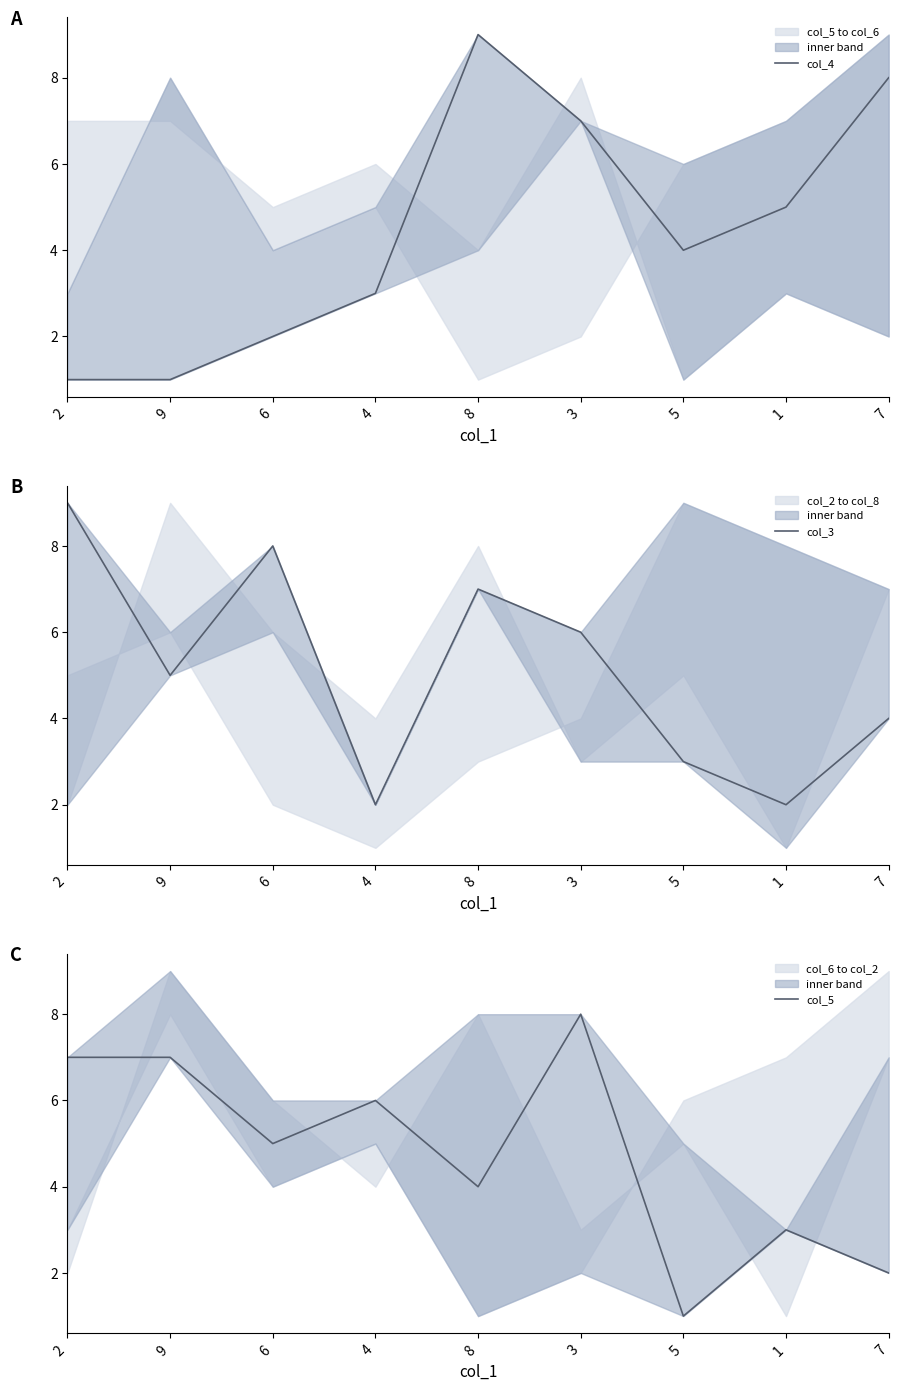

What is the difference between the col_4 values at 5 and 4?

1